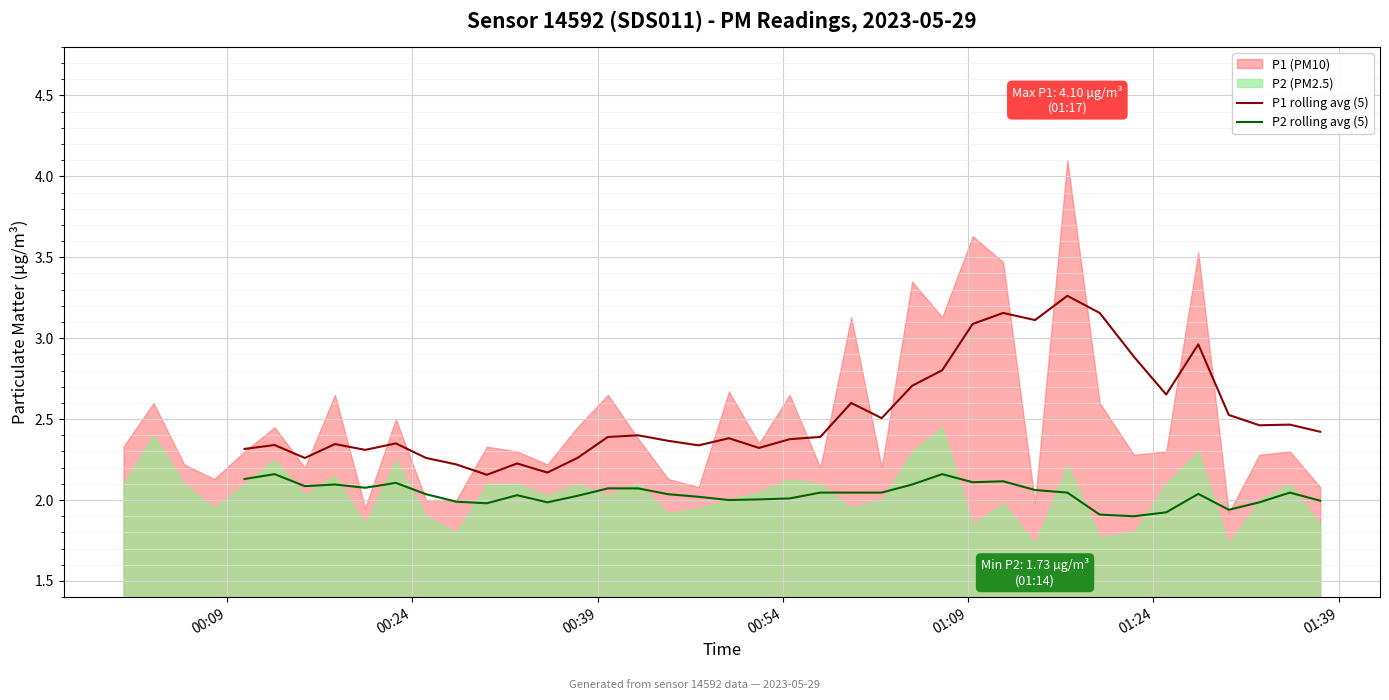

In P1 rolling avg (5), how many points are lower than both neighbors (excluding endpoints)?

10